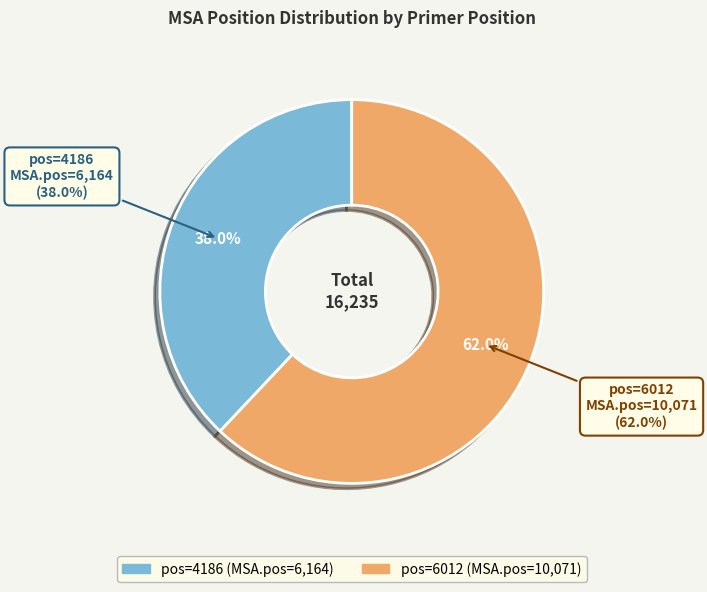

To the nearest percent, what is the difference between the largest and smallest slice percentages?

24%